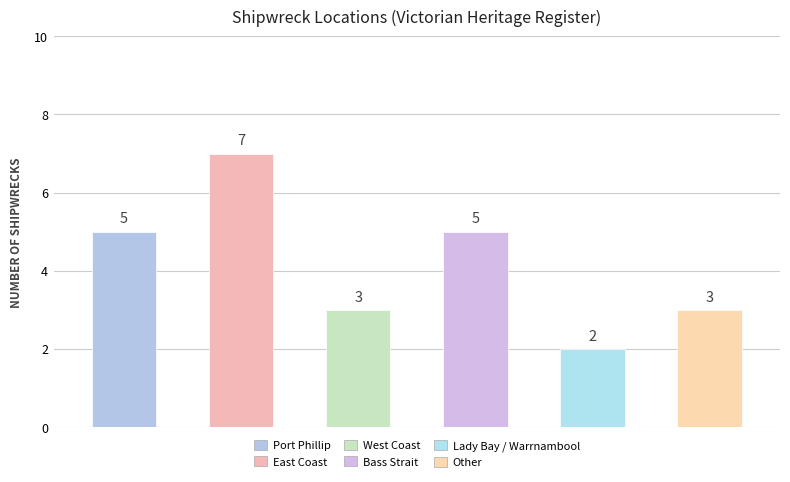

Does the chart contain any negative values?

No